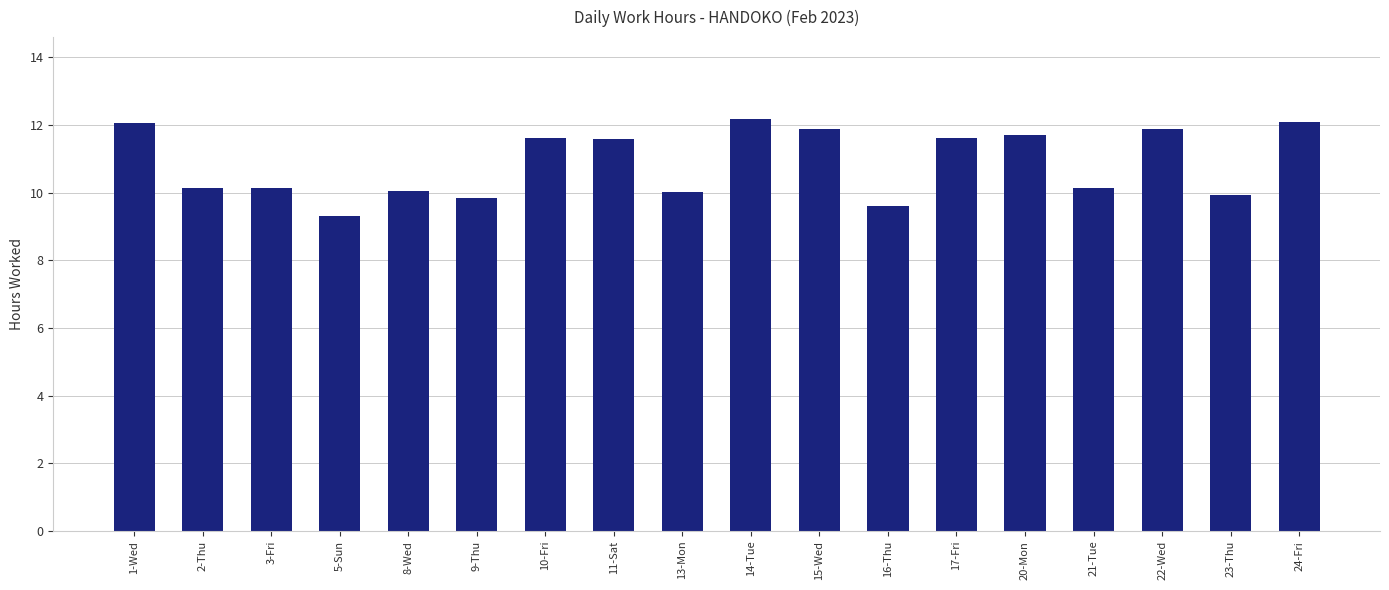

How many bars are there in total?

18